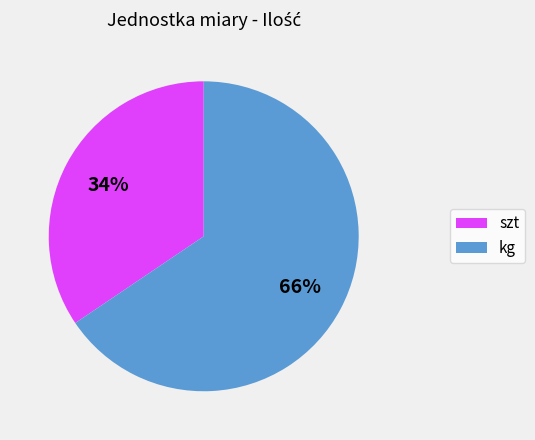

Approximately how many times larger is the value at szt compared to kg?

0.5